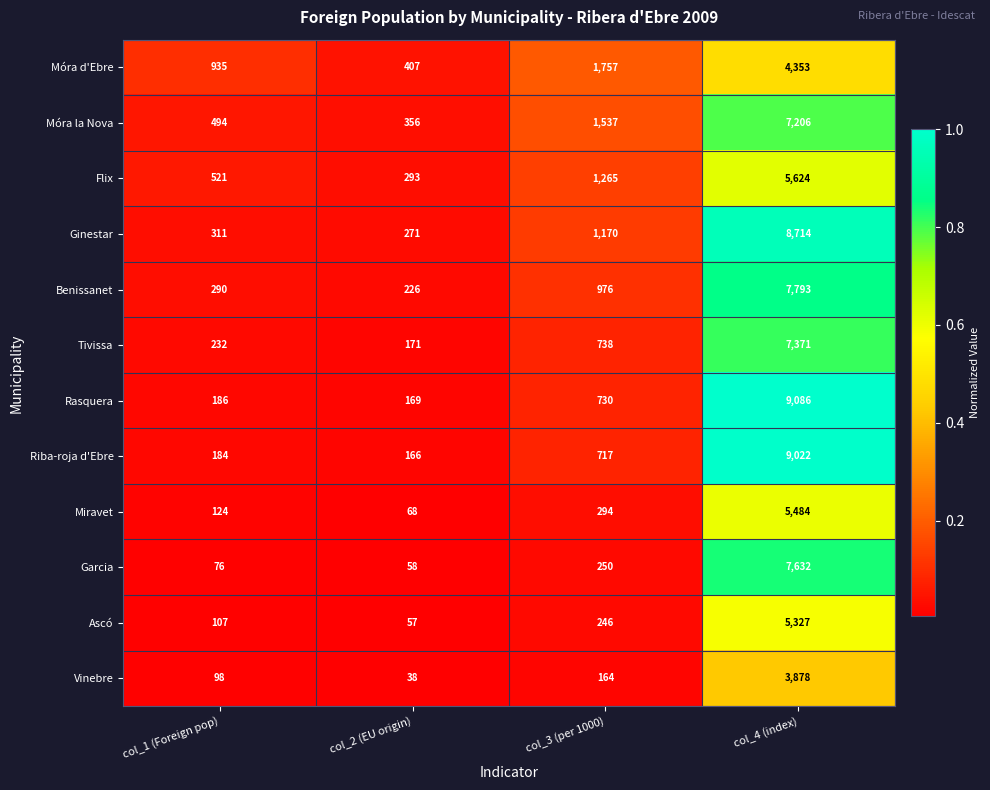

Which series has the largest range (max minus min)?

Rasquera